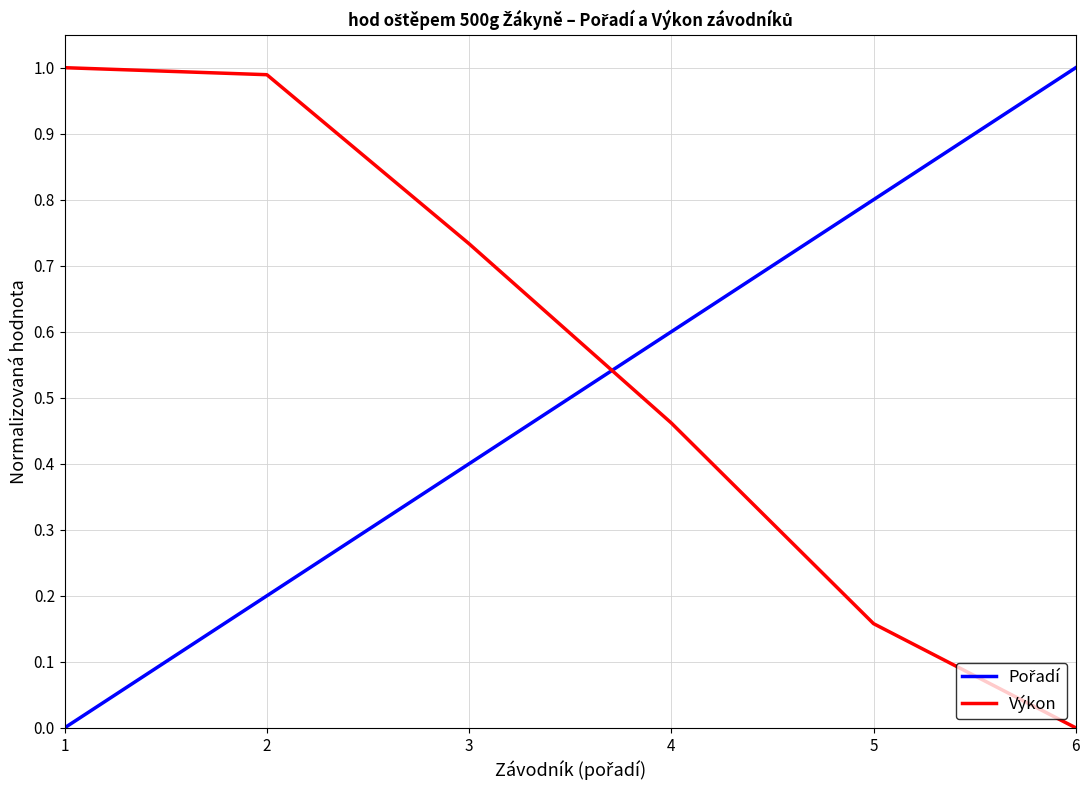

Which series has the largest total across all categories?

Výkon